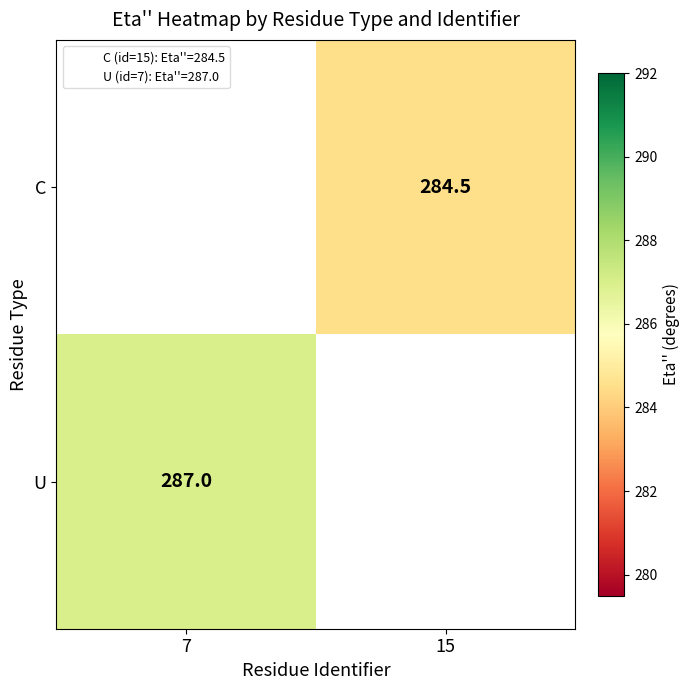

Which has a higher value, 15 or 7?

7